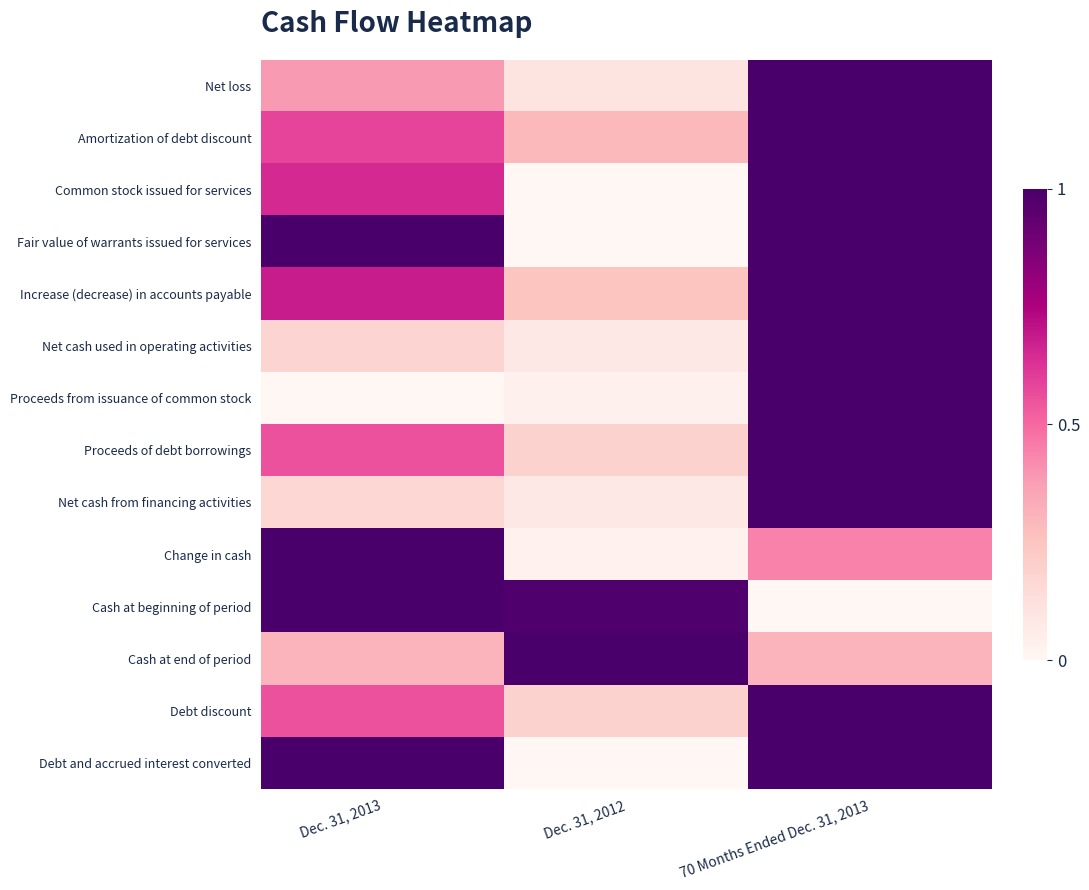

What is the difference between the highest and lowest values at 70 Months Ended Dec. 31, 2013?

1.0